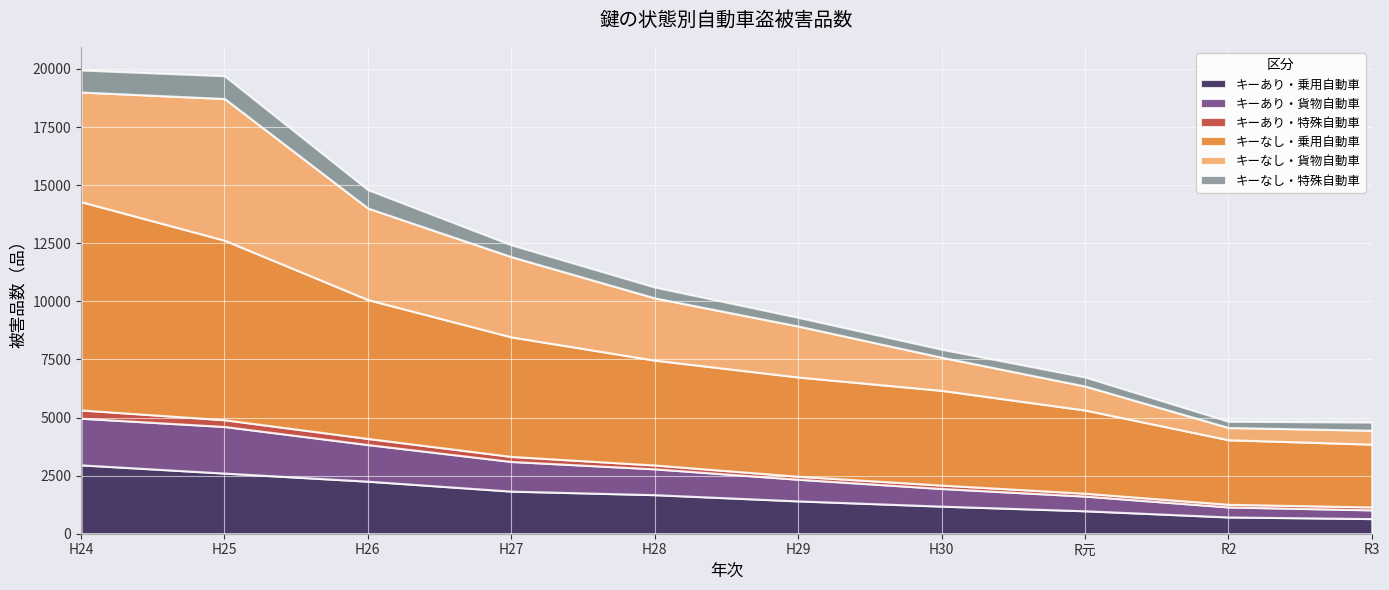

What is the minimum value for キーなし・貨物自動車?

527